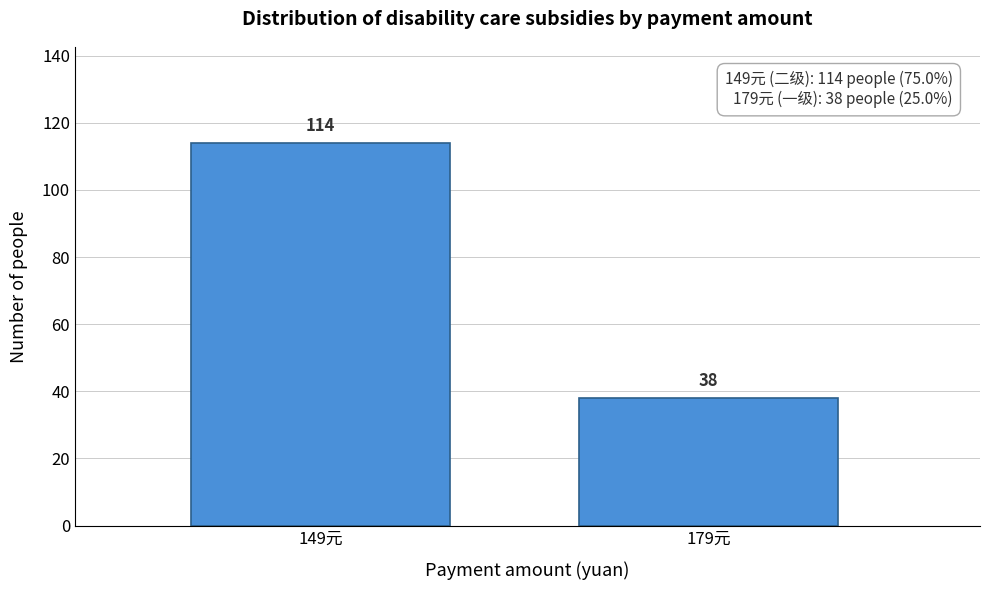

Reading left to right, extract all data points from this chart.

149元=114	179元=38